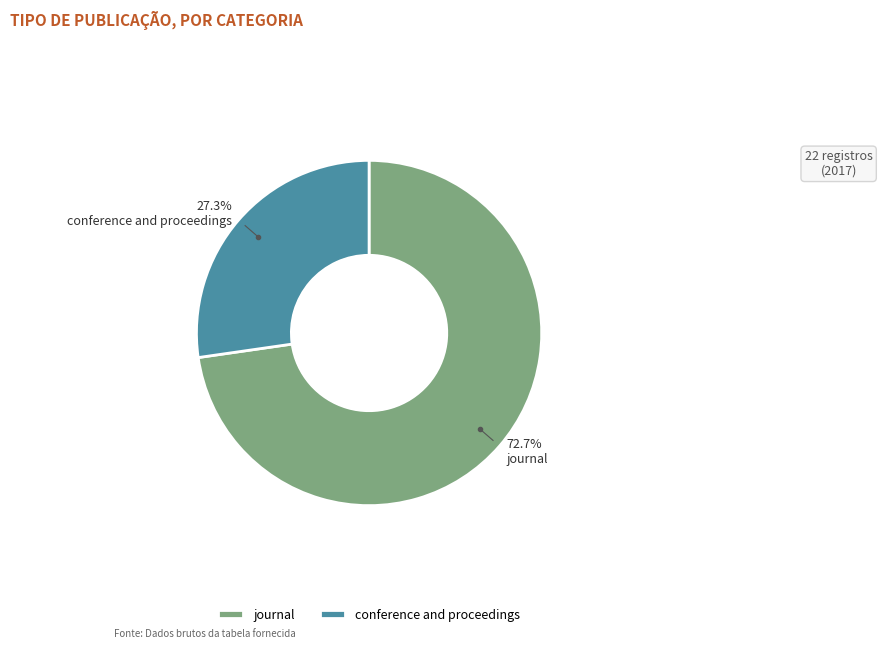

Count the number of slices in the pie.

2